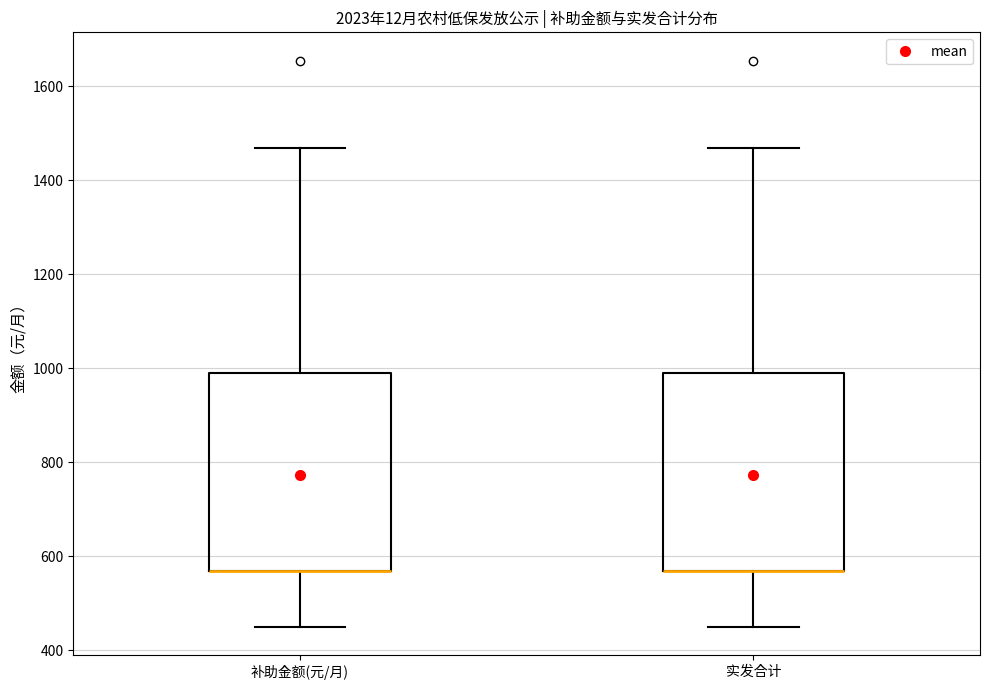

Reading left to right, transcribe this box plot: for each box, give where its median line is, the range the box spans, and where its two whiskers end, as read against the y-axis. The values are not printed on the chart, so give them approximately, as read against the axis.

补助金额(元/月): median 580 (drawn on the box's lower edge), box 580 to 1000, whiskers 460 to 1480
实发合计: median 580 (drawn on the box's lower edge), box 580 to 1000, whiskers 460 to 1480